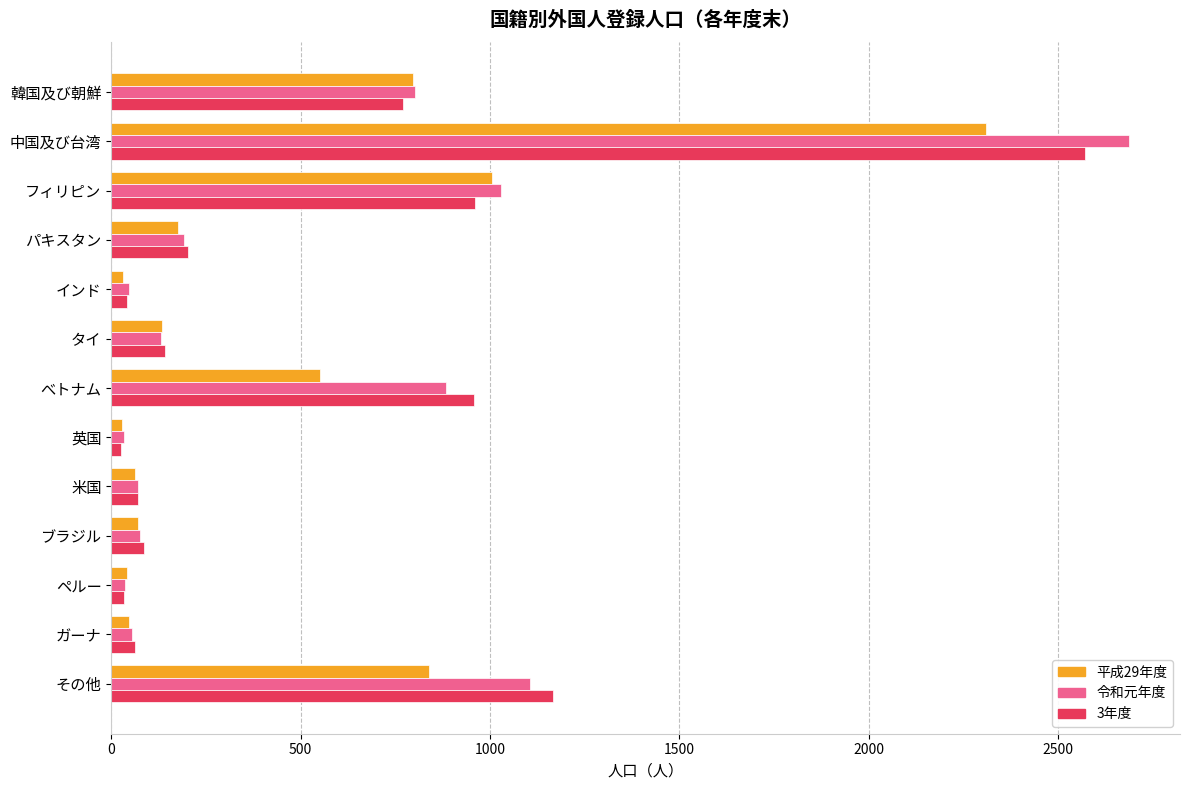

At which label does 3年度 reach its peak?

中国及び台湾